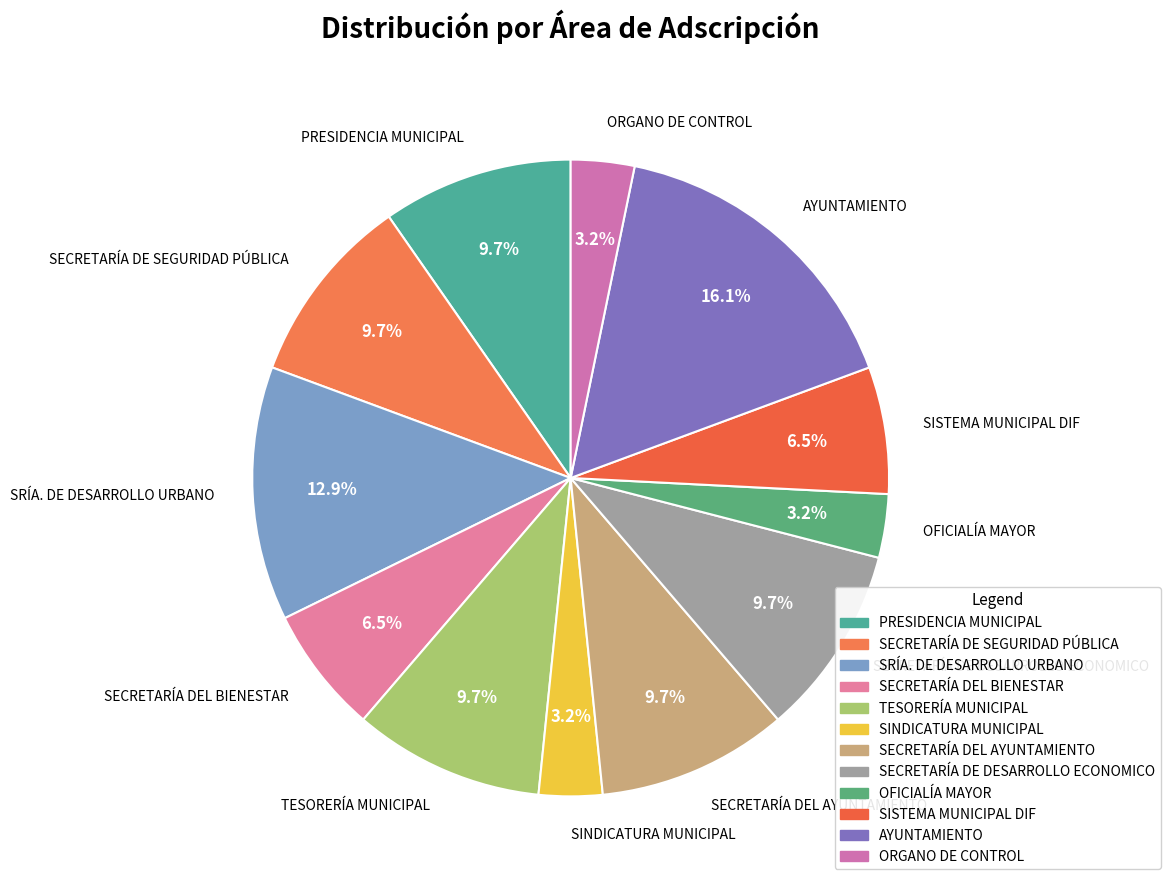

To the nearest percent, what is the average slice percentage?

8%